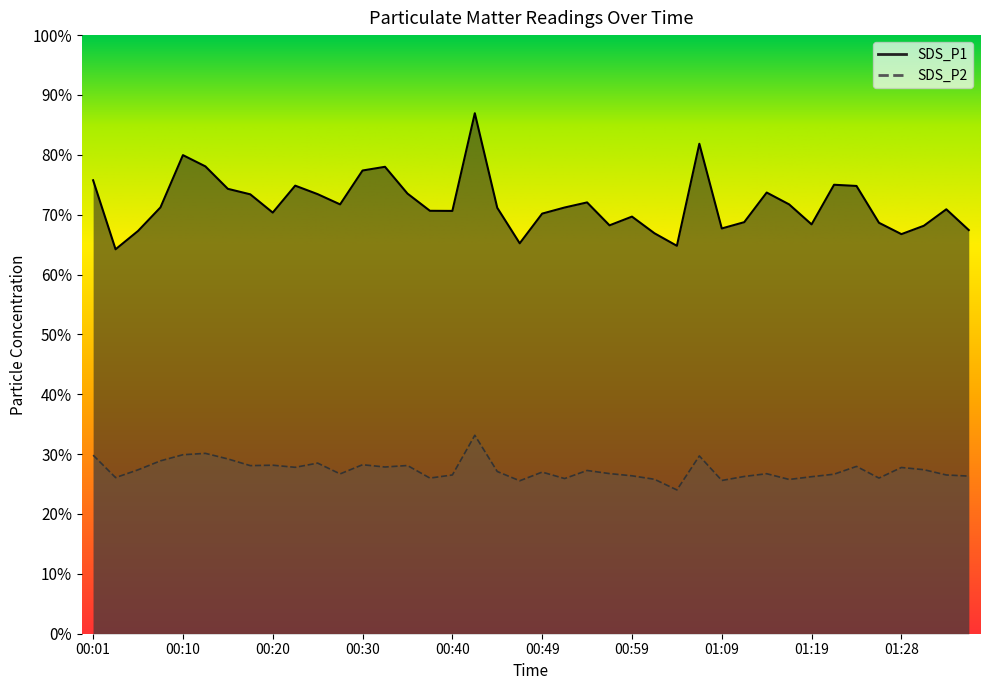

How many values in the SDS_P2 series exceed 27?

20